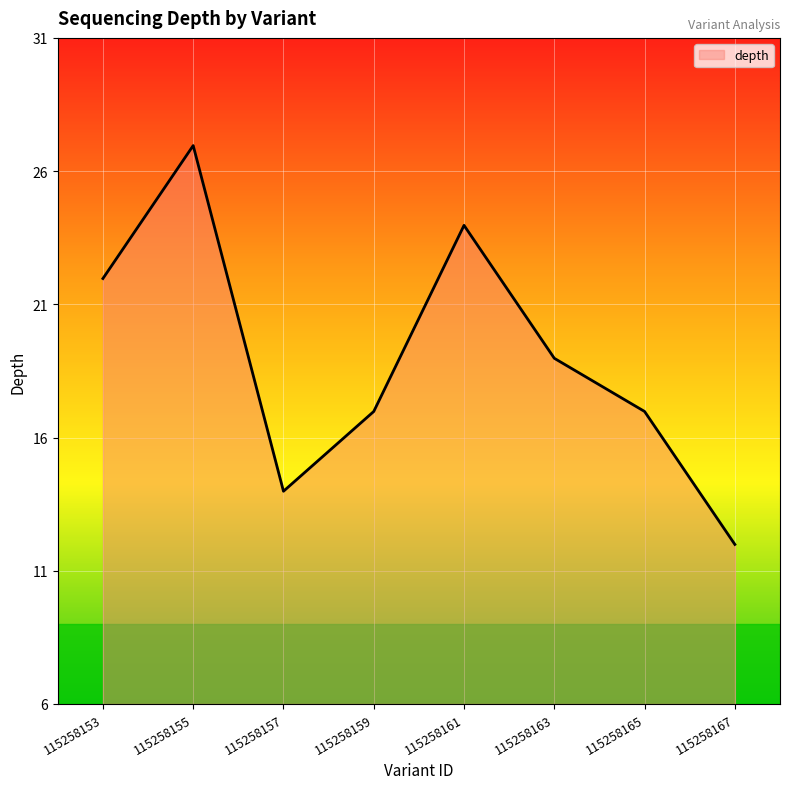

What is the ratio of the value at 115258153 to the value at 115258161?

0.9